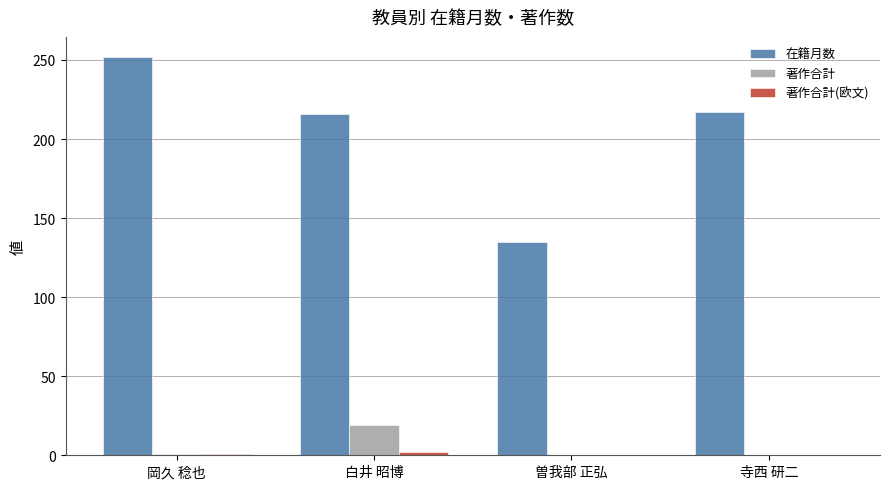

Is the value of 在籍月数 at 曽我部 正弘 greater than the value of 著作合計 at 寺西 研二?

Yes